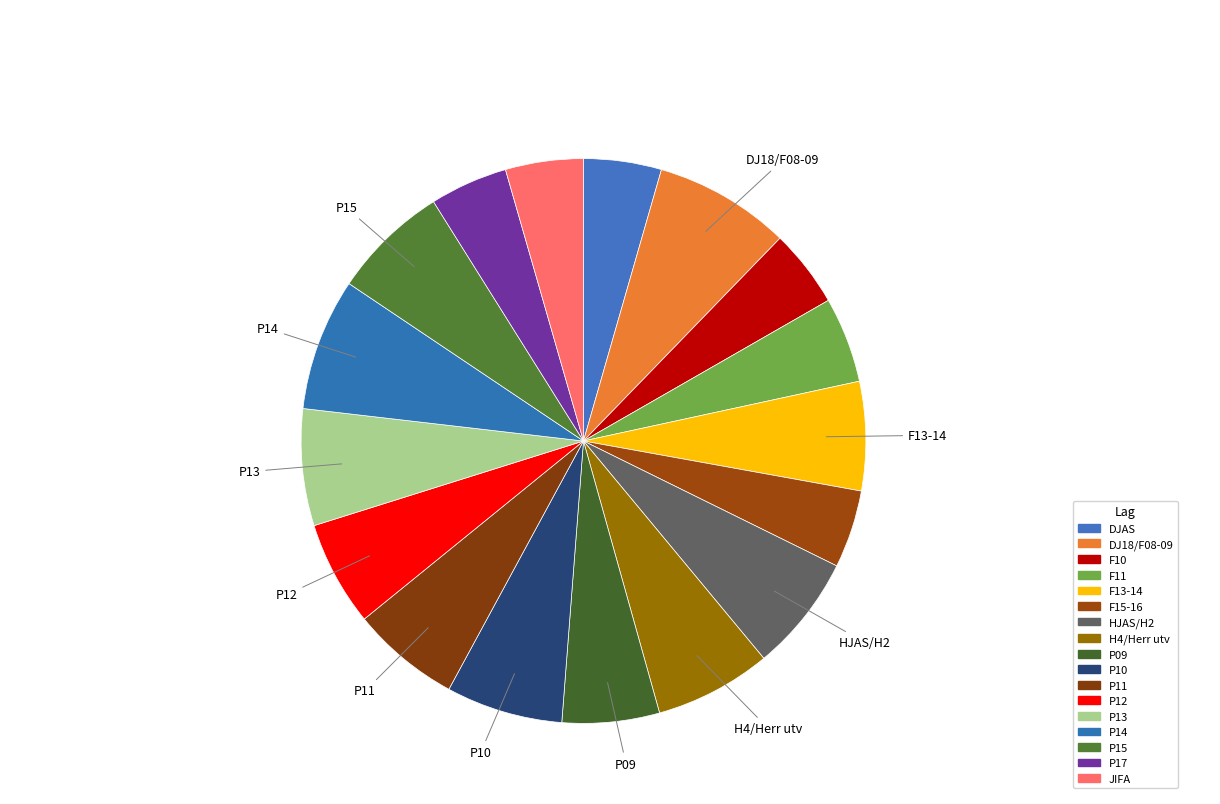

How many slices are in this pie chart?

17